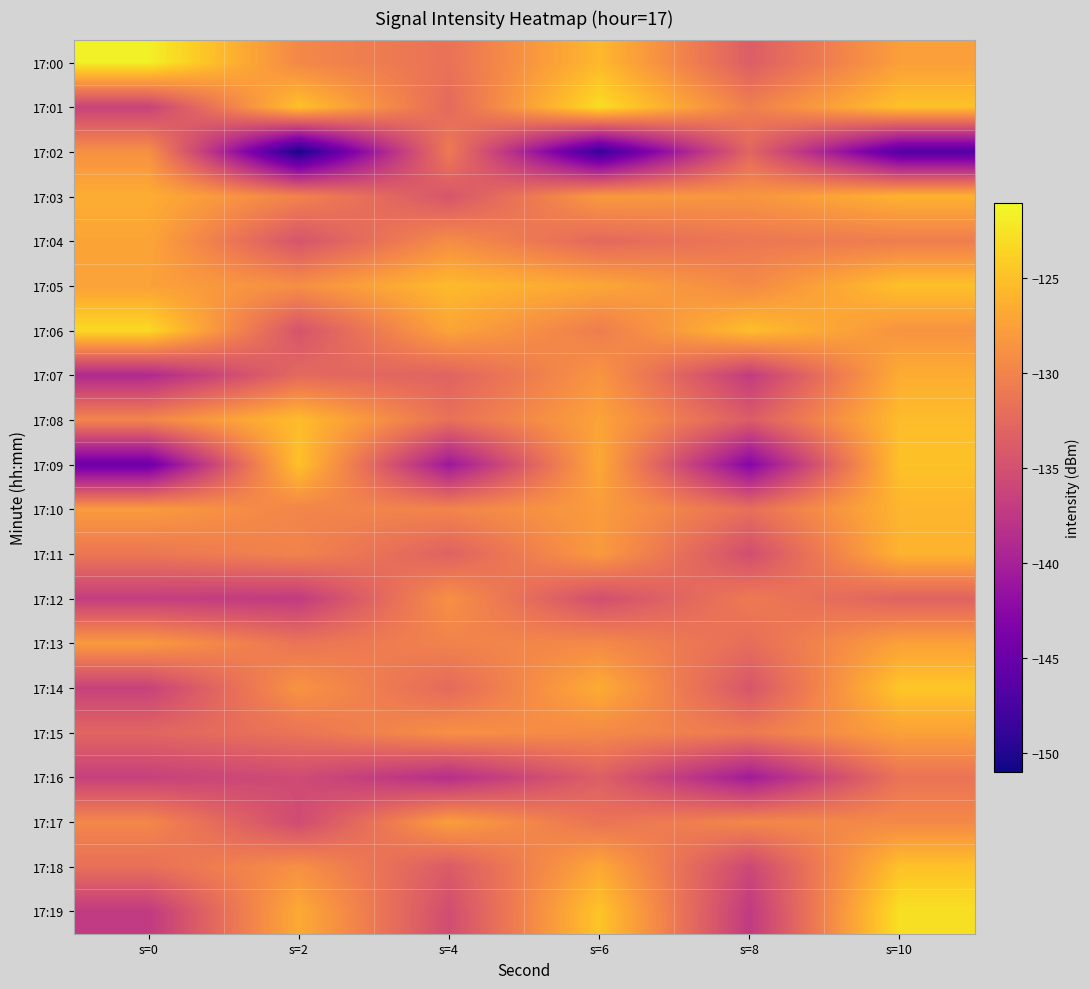

Reading right to left, extract all data points from this chart.

17:00: s=10=-127.6	s=8=-133.6	s=6=-125.6	s=4=-131.6	s=2=-129.6	s=0=-121.6
17:01: s=10=-124.9	s=8=-130.4	s=6=-122.9	s=4=-132.4	s=2=-124.9	s=0=-136.4
17:02: s=10=-146.7	s=8=-132.8	s=6=-148.7	s=4=-130.8	s=2=-150.7	s=0=-128.8
17:03: s=10=-126.0	s=8=-128.5	s=6=-128.0	s=4=-134.5	s=2=-130.0	s=0=-126.5
17:04: s=10=-130.6	s=8=-131.2	s=6=-132.6	s=4=-129.2	s=2=-134.6	s=0=-127.2
17:05: s=10=-125.0	s=8=-129.4	s=6=-127.0	s=4=-125.4	s=2=-129.0	s=0=-127.4
17:06: s=10=-128.6	s=8=-125.2	s=6=-130.6	s=4=-127.2	s=2=-134.6	s=0=-123.2
17:07: s=10=-126.5	s=8=-137.1	s=6=-128.5	s=4=-133.1	s=2=-132.5	s=0=-139.1
17:08: s=10=-125.3	s=8=-133.8	s=6=-127.3	s=4=-131.8	s=2=-125.3	s=0=-129.8
17:09: s=10=-124.9	s=8=-142.9	s=6=-126.9	s=4=-140.9	s=2=-124.9	s=0=-144.9
17:10: s=10=-125.9	s=8=-131.9	s=6=-127.9	s=4=-129.9	s=2=-129.9	s=0=-127.9
17:11: s=10=-126.0	s=8=-135.2	s=6=-128.0	s=4=-133.2	s=2=-130.0	s=0=-131.2
17:12: s=10=-133.2	s=8=-130.9	s=6=-135.2	s=4=-128.9	s=2=-137.2	s=0=-136.9
17:13: s=10=-127.4	s=8=-132.1	s=6=-129.4	s=4=-130.1	s=2=-131.4	s=0=-128.1
17:14: s=10=-124.6	s=8=-134.5	s=6=-126.6	s=4=-132.5	s=2=-128.6	s=0=-136.5
17:15: s=10=-127.4	s=8=-130.9	s=6=-129.4	s=4=-128.9	s=2=-131.4	s=0=-132.9
17:16: s=10=-131.5	s=8=-140.5	s=6=-133.5	s=4=-138.5	s=2=-135.5	s=0=-136.5
17:17: s=10=-129.5	s=8=-129.7	s=6=-131.5	s=4=-127.7	s=2=-135.5	s=0=-129.7
17:18: s=10=-124.9	s=8=-135.9	s=6=-126.9	s=4=-133.9	s=2=-128.9	s=0=-131.9
17:19: s=10=-122.7	s=8=-137.3	s=6=-124.7	s=4=-135.3	s=2=-126.7	s=0=-137.3